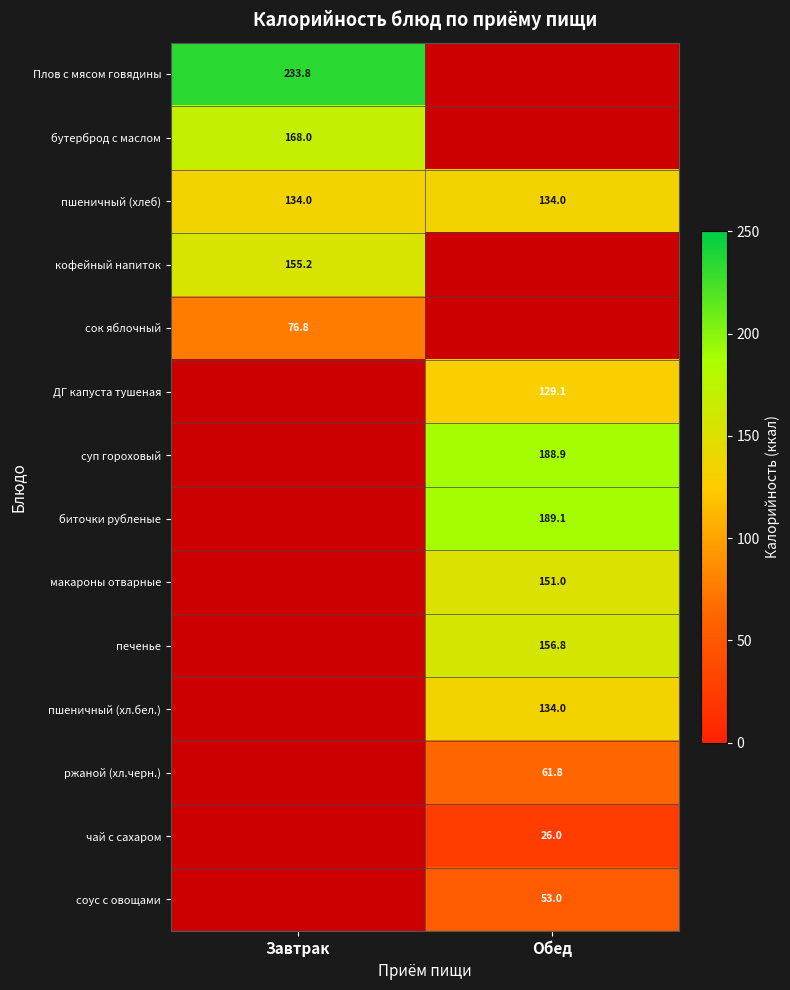

The печенье series shows 43.0 at Обед. True or false?

False